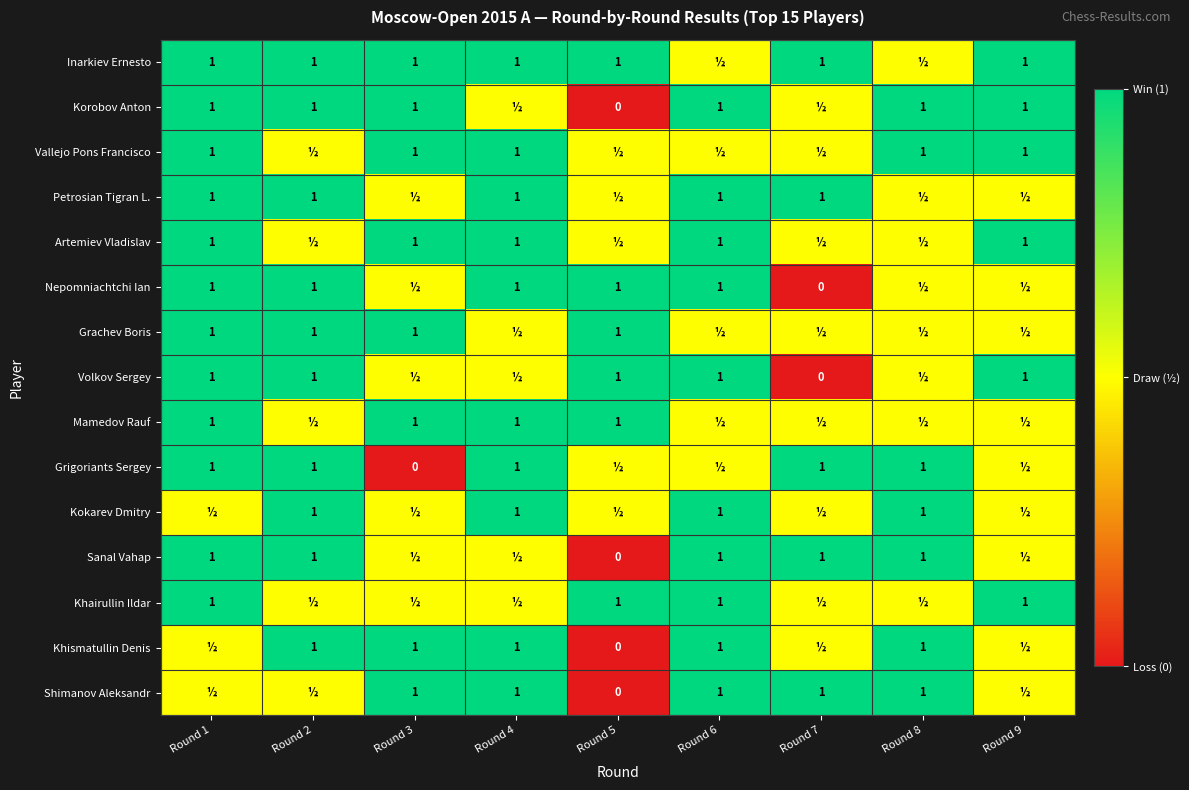

Is it true that Kokarev Dmitry equals 0.3 at Round 2?

False